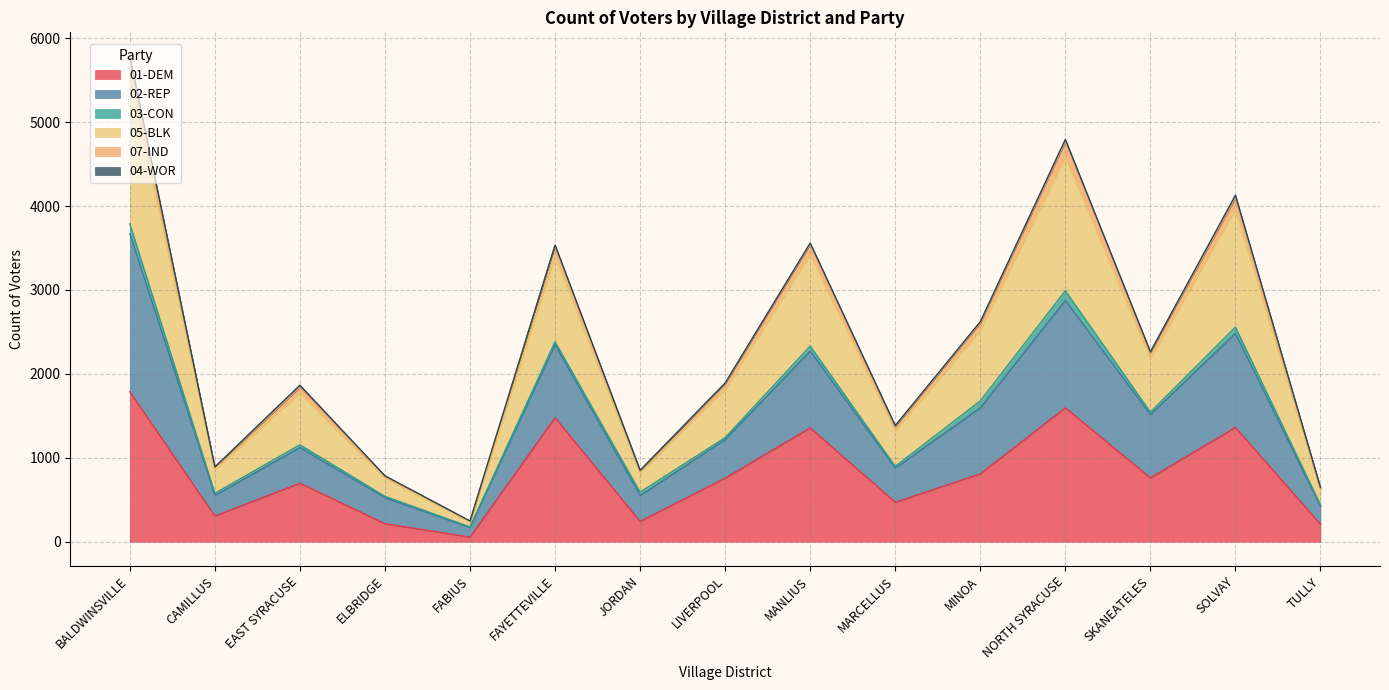

Which category has the highest value in the 01-DEM series?

BALDWINSVILLE